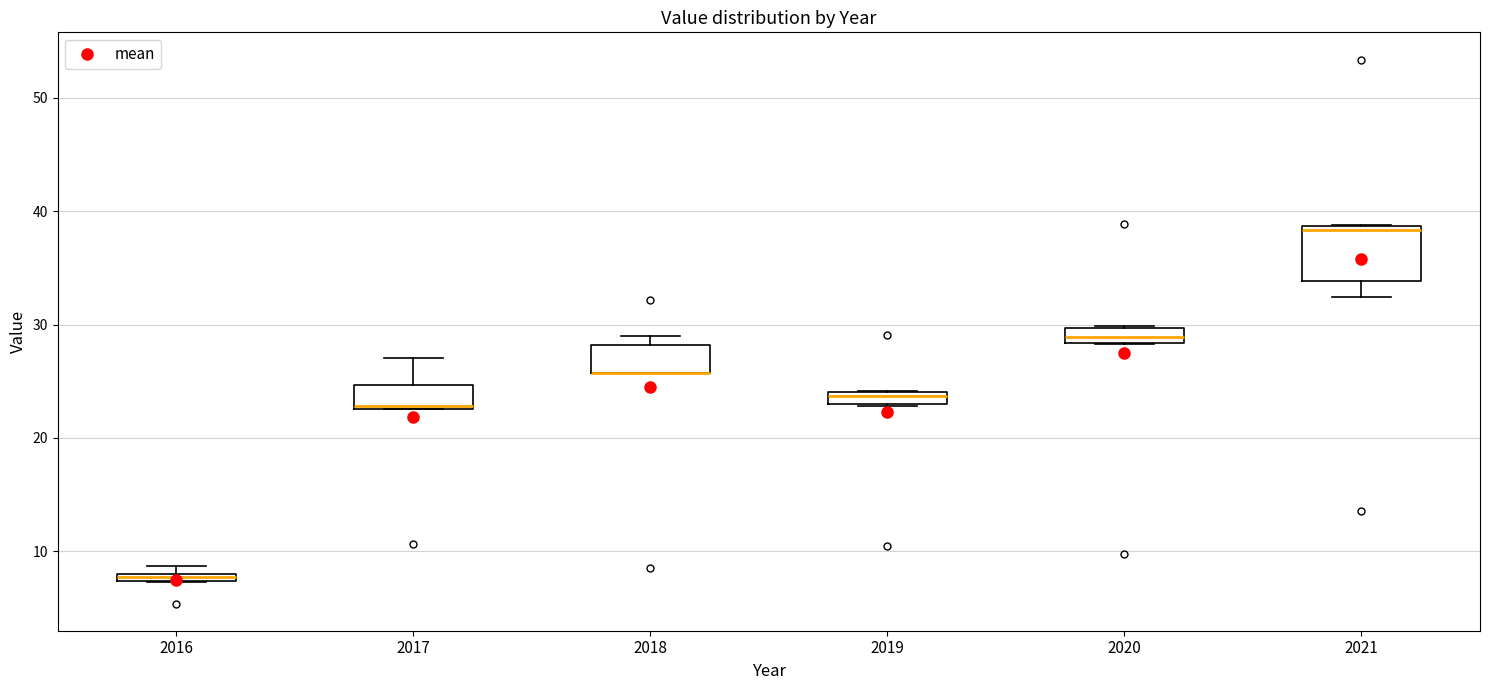

Comparing the boxes themselves (not the whiskers), which one is the tallest?

2021